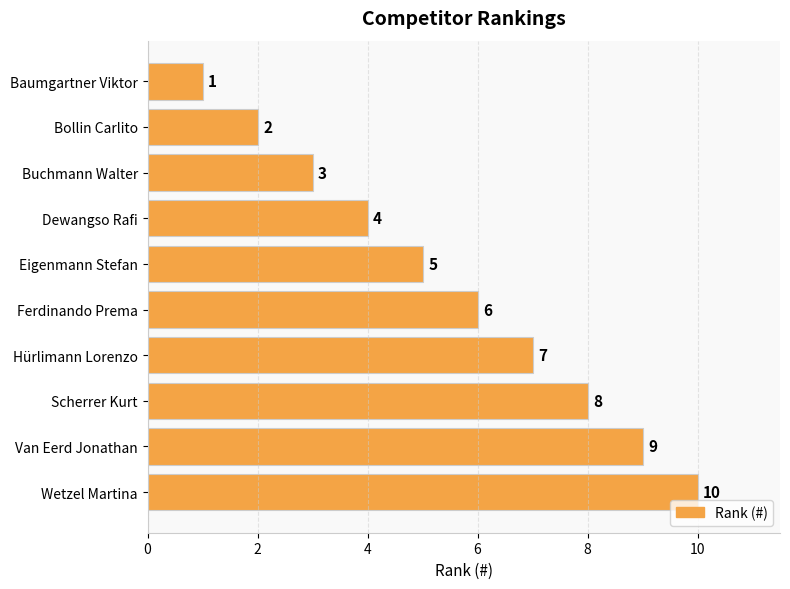

The chart shows a value of 5 at Eigenmann Stefan. True or false?

True